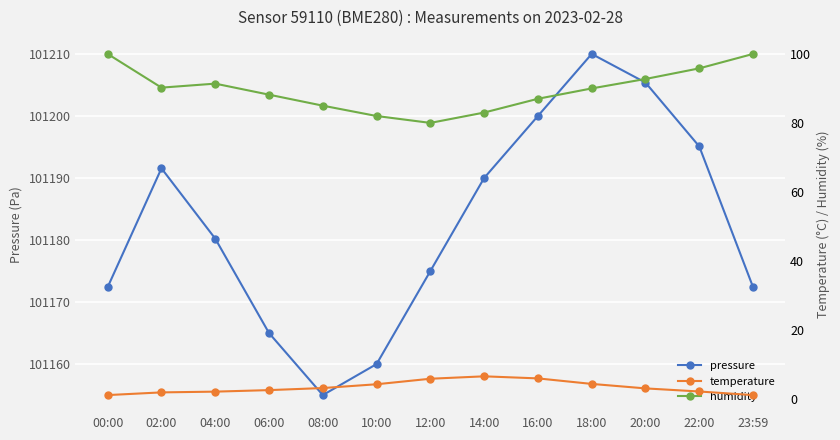

What position from the right is 12:00?

7